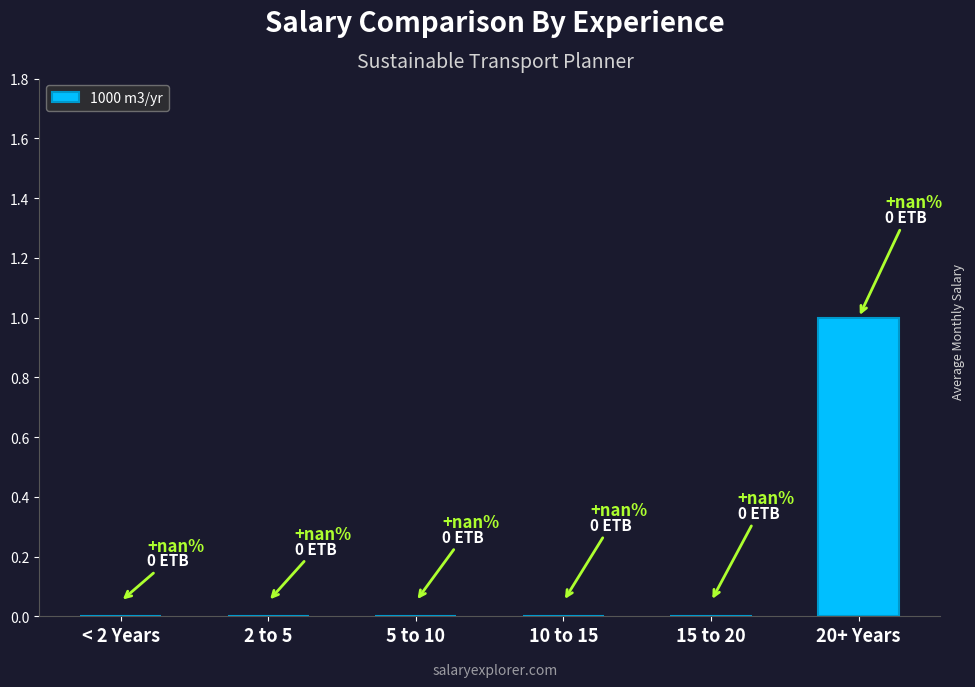

The chart shows a value of 0 at 10 to 15. True or false?

True